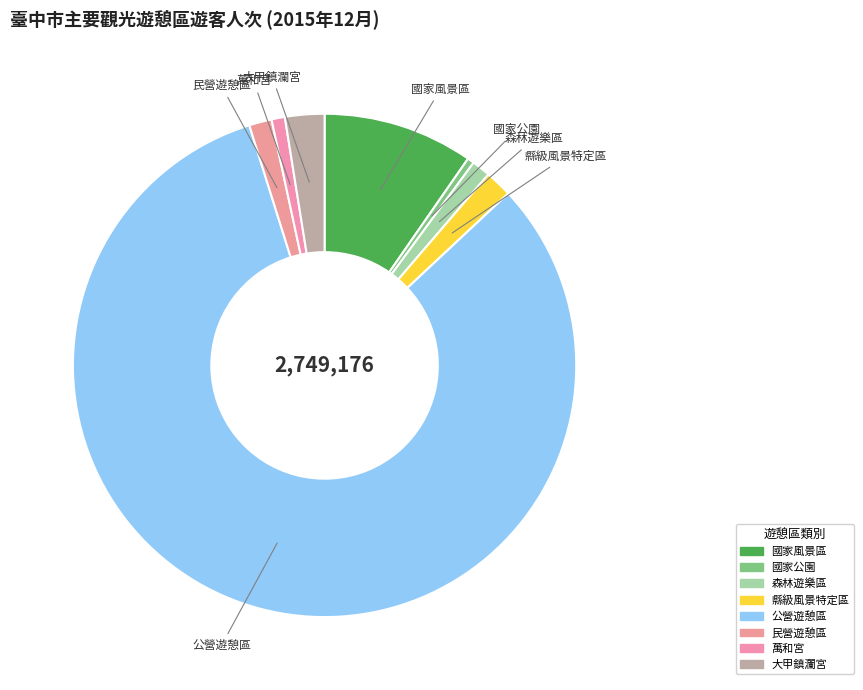

True or false: 公營遊憩區 accounts for 82% of the total.

True